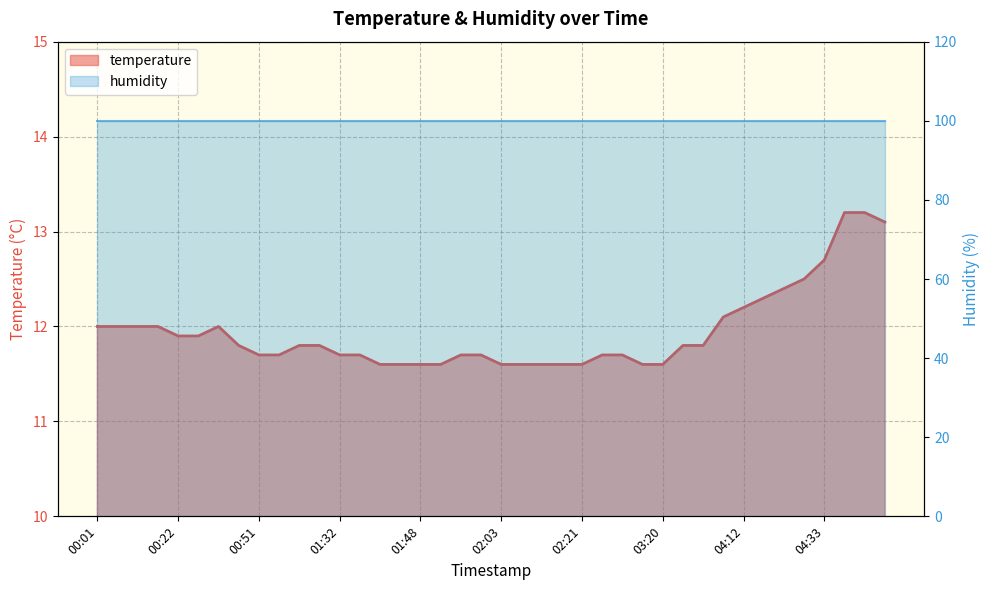

The value at 00:09 is 5.2. True or false?

False